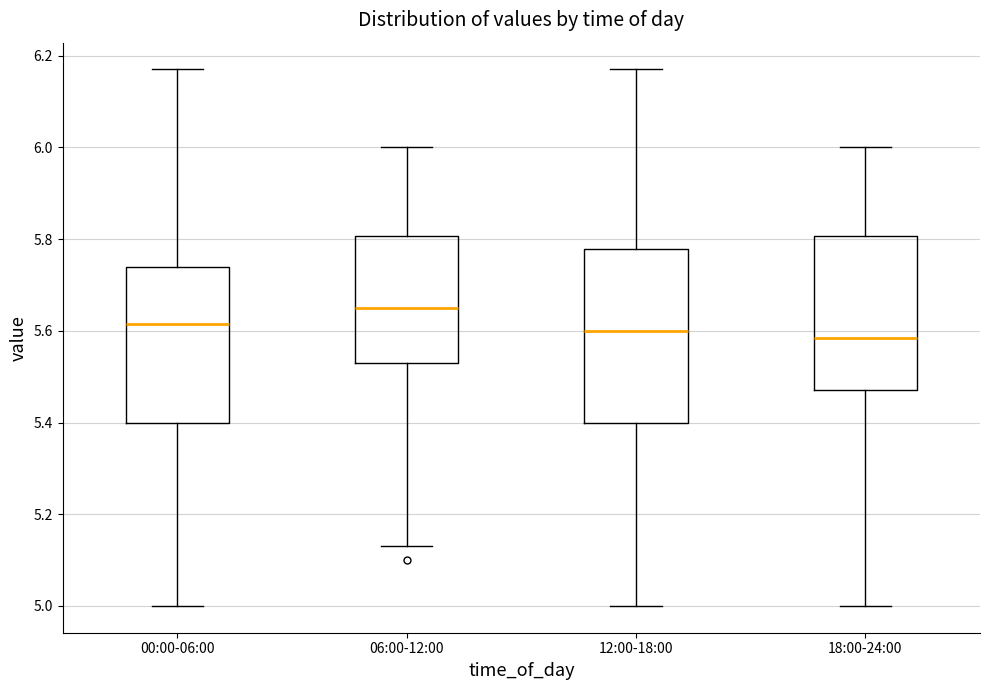

Reading left to right, read every box against the y-axis: the position of its median line, the range the box covers, and the ends of its whiskers. The values are not printed on the chart, so give them approximately, as read against the axis.

00:00-06:00: median 5.62, box 5.40 to 5.74, whiskers 5.00 to 6.18
06:00-12:00: median 5.66, box 5.54 to 5.80, whiskers 5.14 to 6.00
12:00-18:00: median 5.60, box 5.40 to 5.78, whiskers 5.00 to 6.18
18:00-24:00: median 5.58, box 5.48 to 5.80, whiskers 5.00 to 6.00